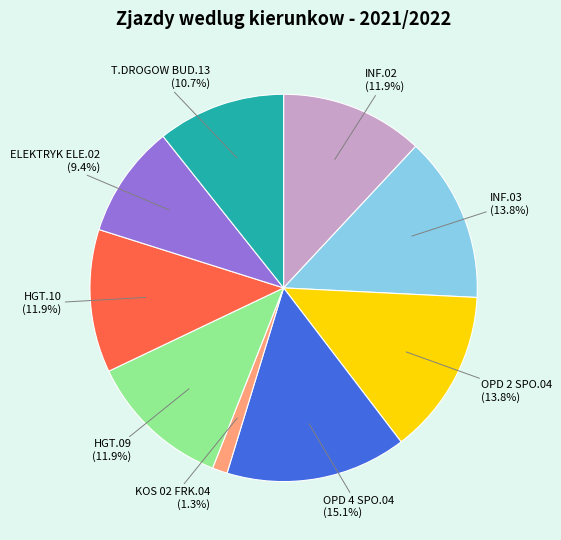

The T.DROGOW BUD.13 slice represents 18% of the pie. True or false?

False